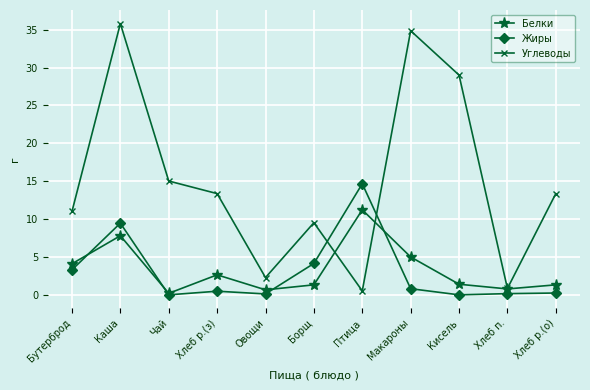

What is the label of the 11th point from the left?

Хлеб р.(о)